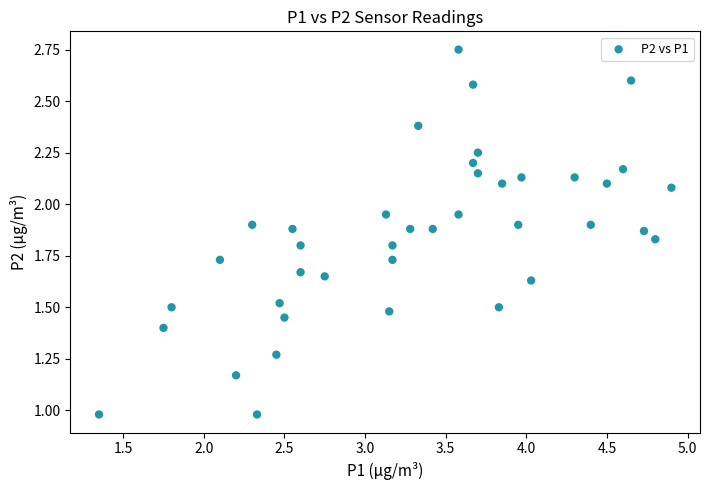

How many data points are displayed?

40